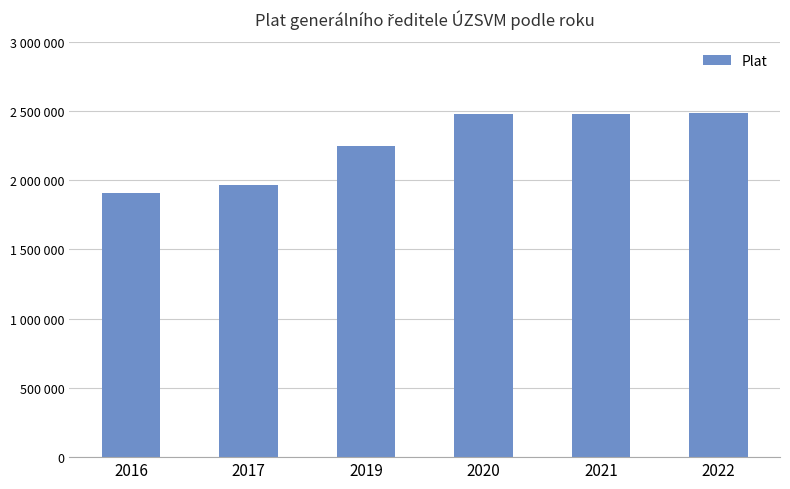

The chart shows a value of 4360562 at 2022. True or false?

False